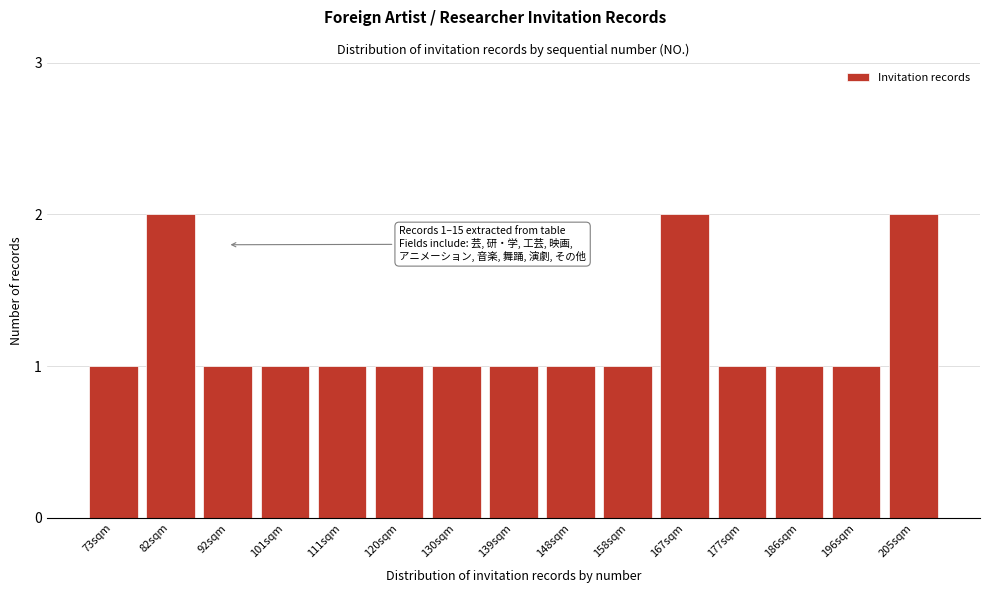

Reading left to right, list all the values displayed in this chart.

73sqm=1	82sqm=2	92sqm=1	101sqm=1	111sqm=1	120sqm=1	130sqm=1	139sqm=1	148sqm=1	158sqm=1	167sqm=2	177sqm=1	186sqm=1	196sqm=1	205sqm=2